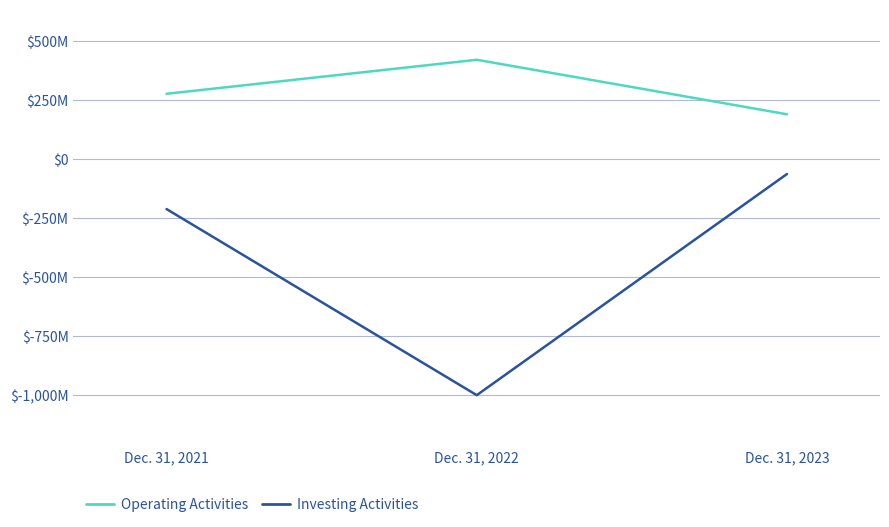

Which series has the largest range (max minus min)?

Investing Activities